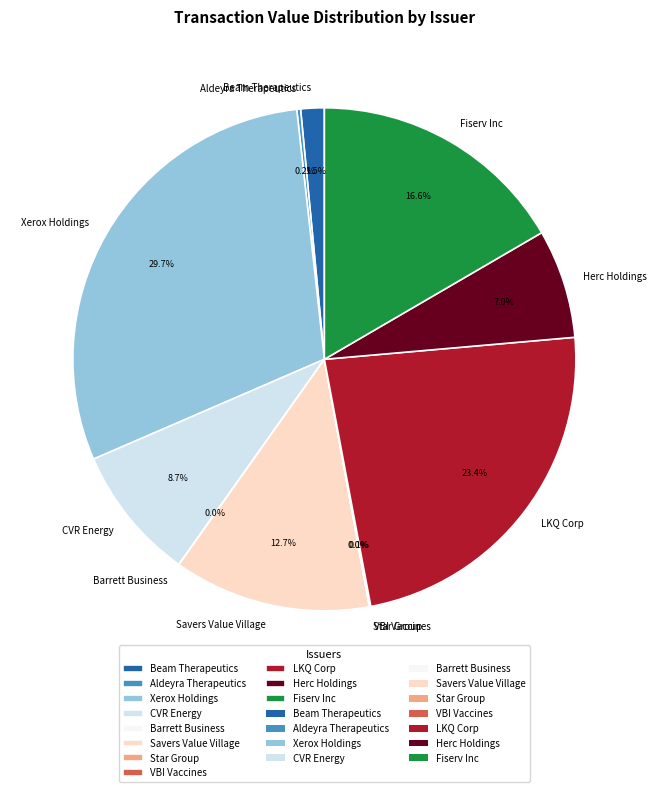

What percentage is the Herc Holdings slice, to the nearest percent?

7%